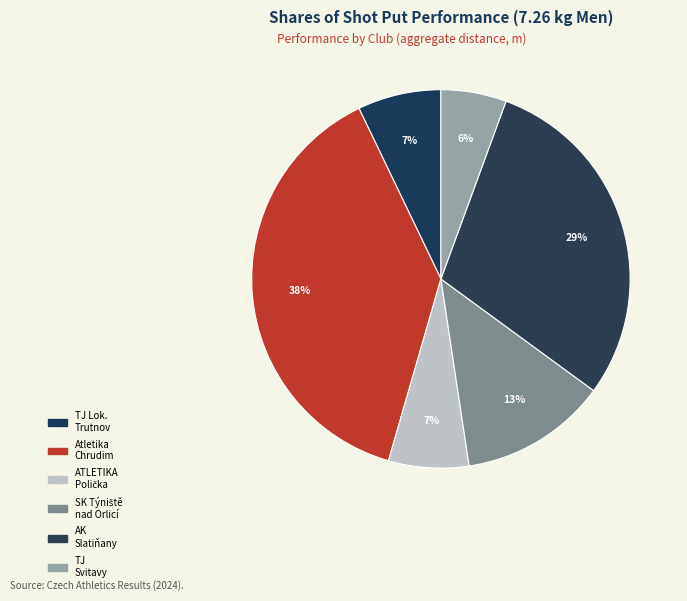

Is there a majority slice in this chart?

No